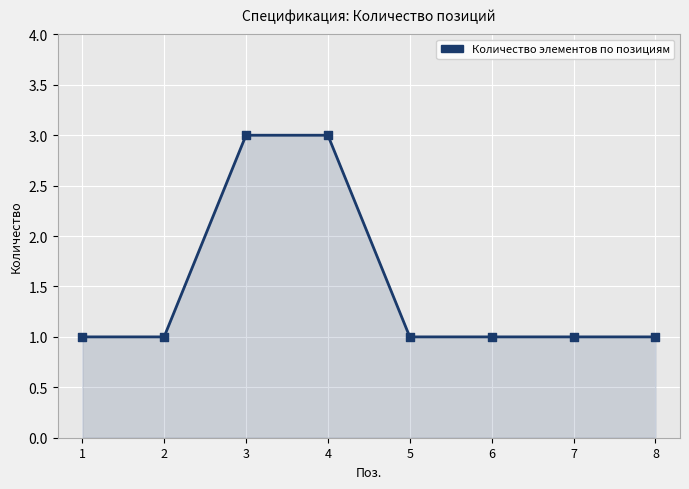

What is the ratio of the value at 5 to the value at 4?

0.3